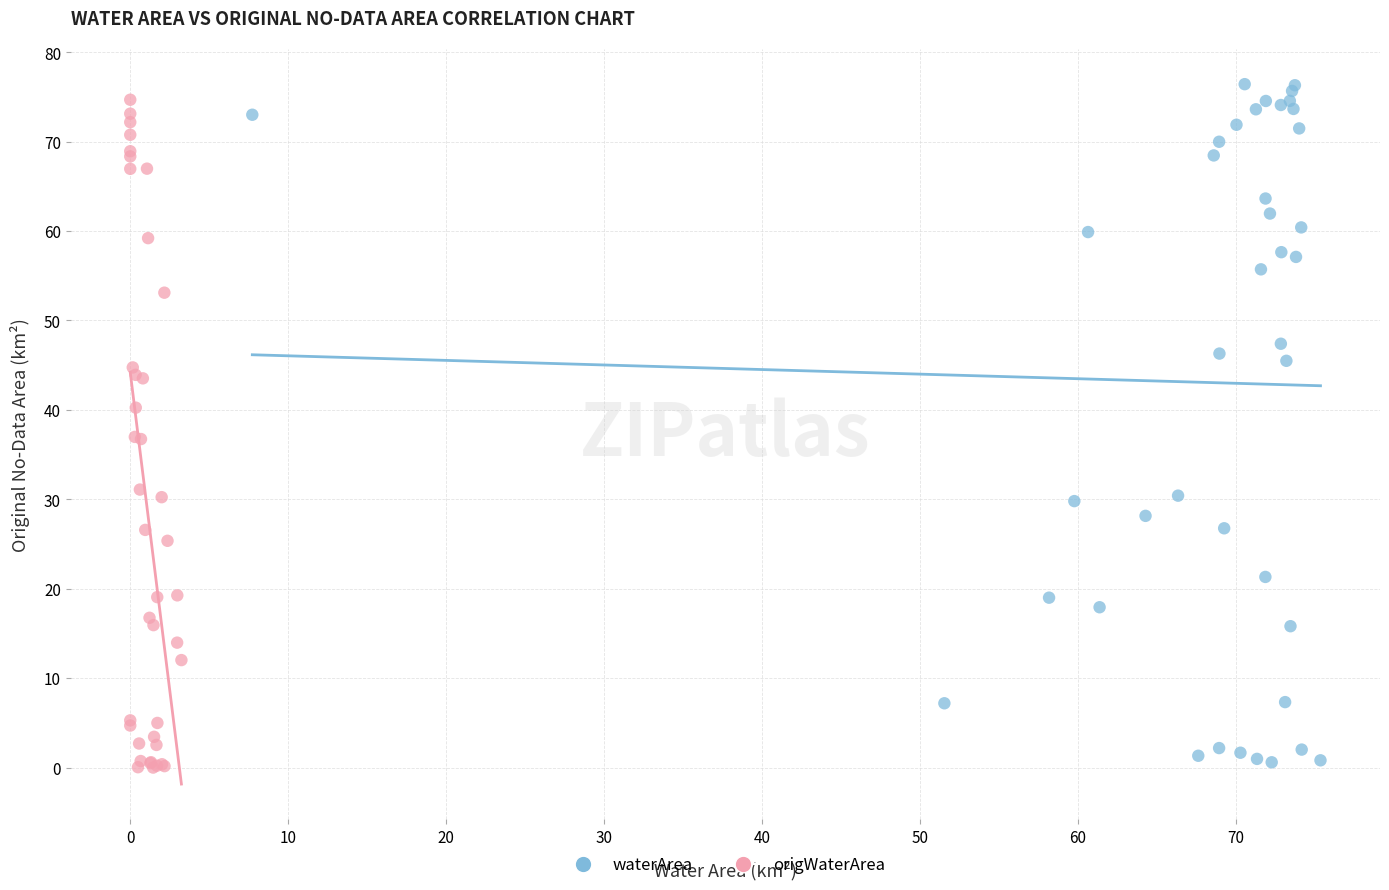

Which series contains the highest Y value?

waterArea